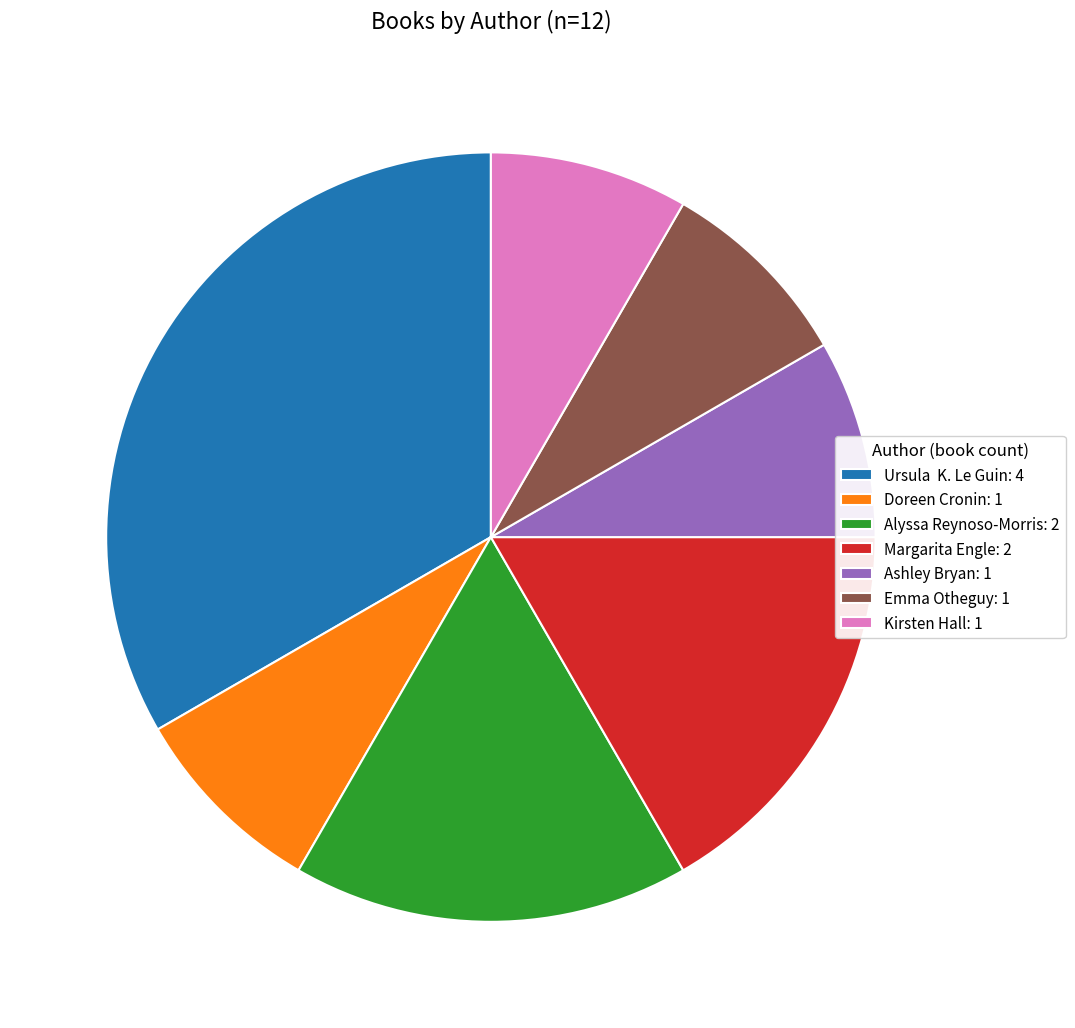

What is the largest slice in the pie chart?

Ursula K. Le Guin: 4